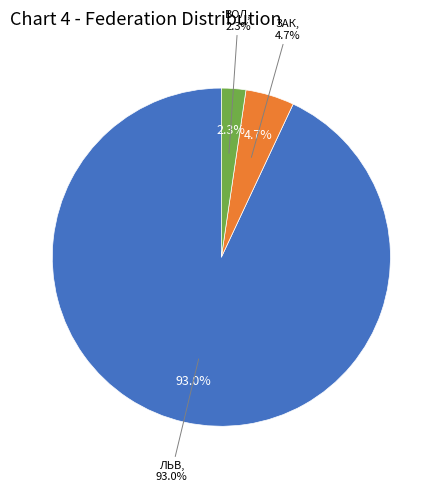

Is it true that ЛЬВ is 99% of the pie?

False